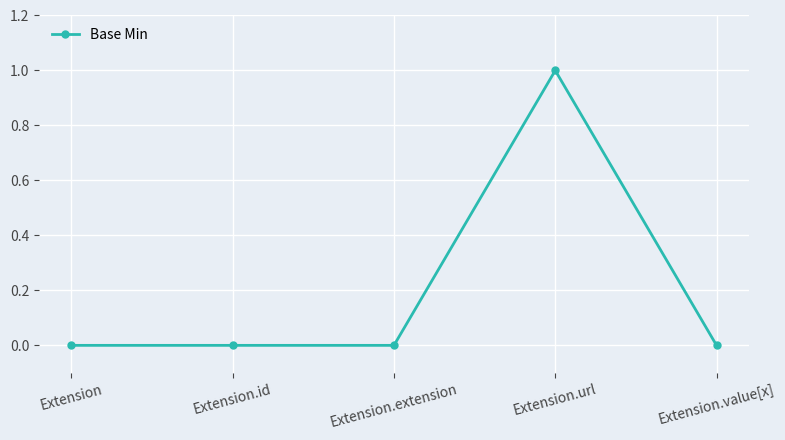

The value at Extension.extension is 0. True or false?

True